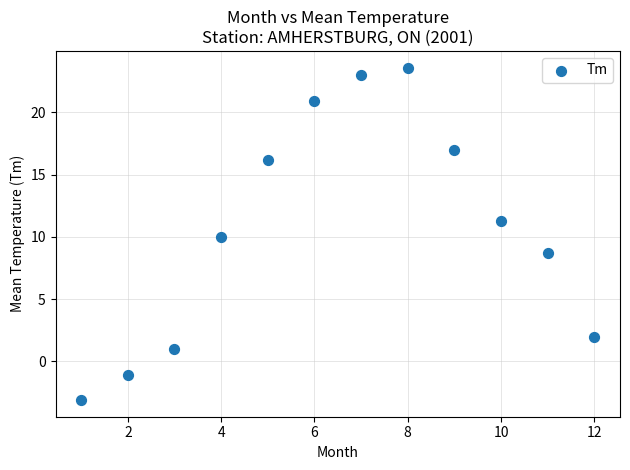

What is the range of Y values (max minus min)?

26.7